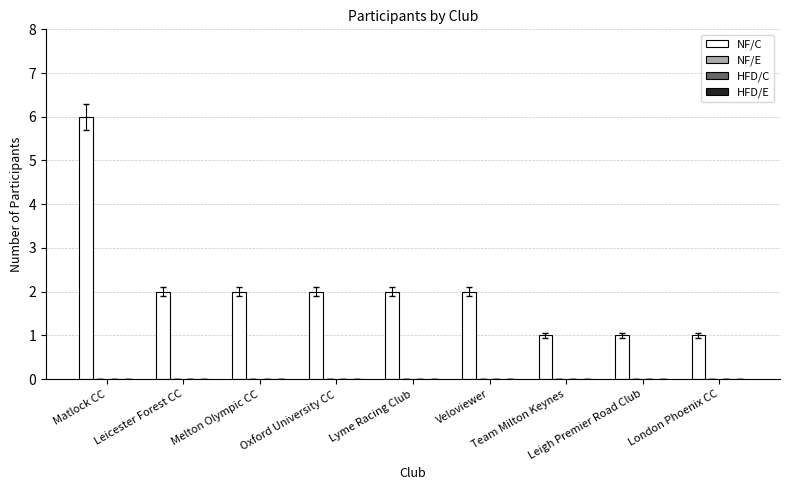

Reading left to right, transcribe all the data shown in this chart.

6	2	2	2	2	2	1	1	1